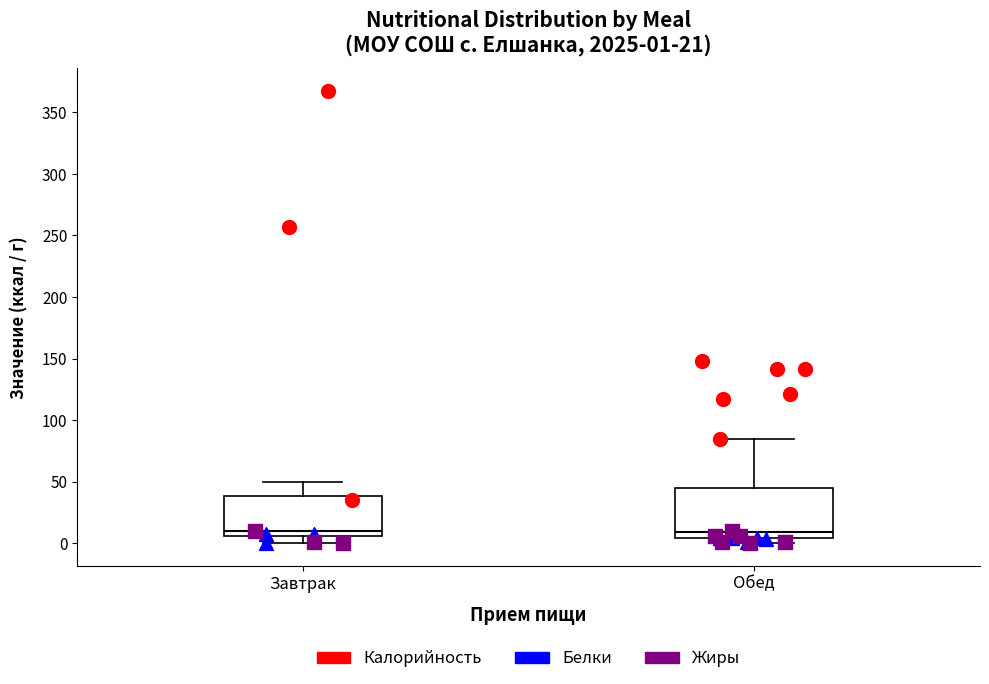

Which box is the tallest, from its lower edge to its upper edge?

Обед